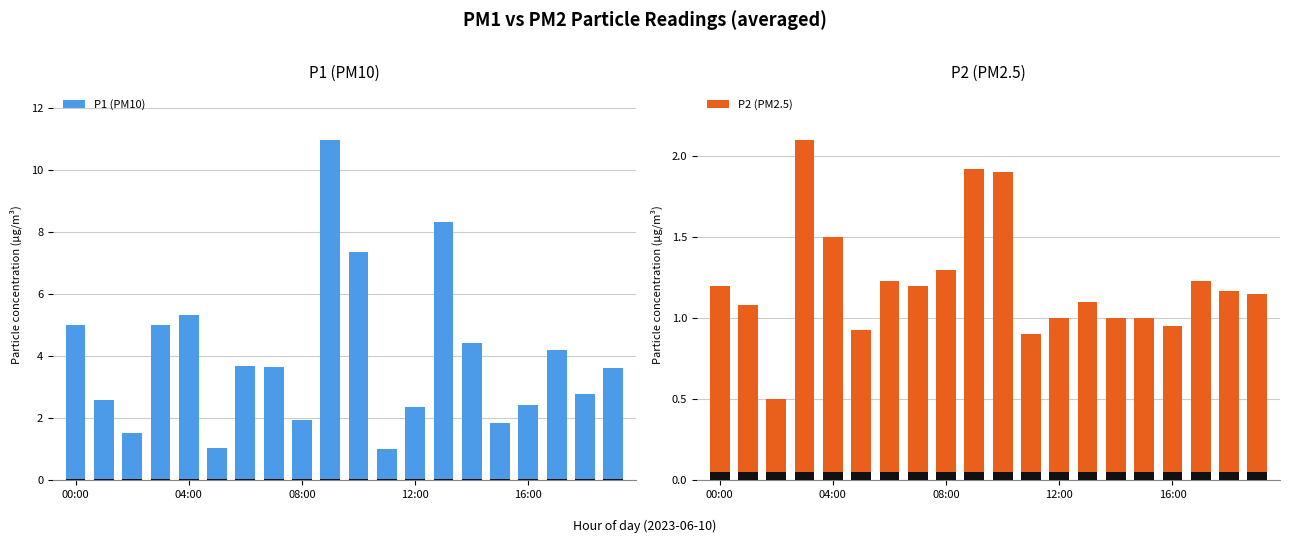

Which series has the widest spread of values?

P1 (PM10)